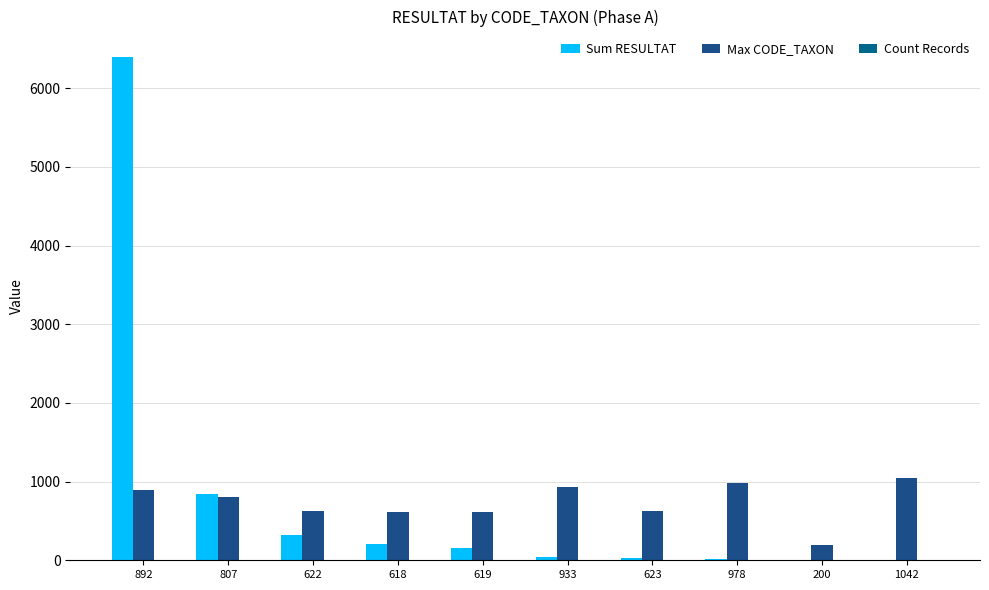

How many categories are shown in the chart?

10